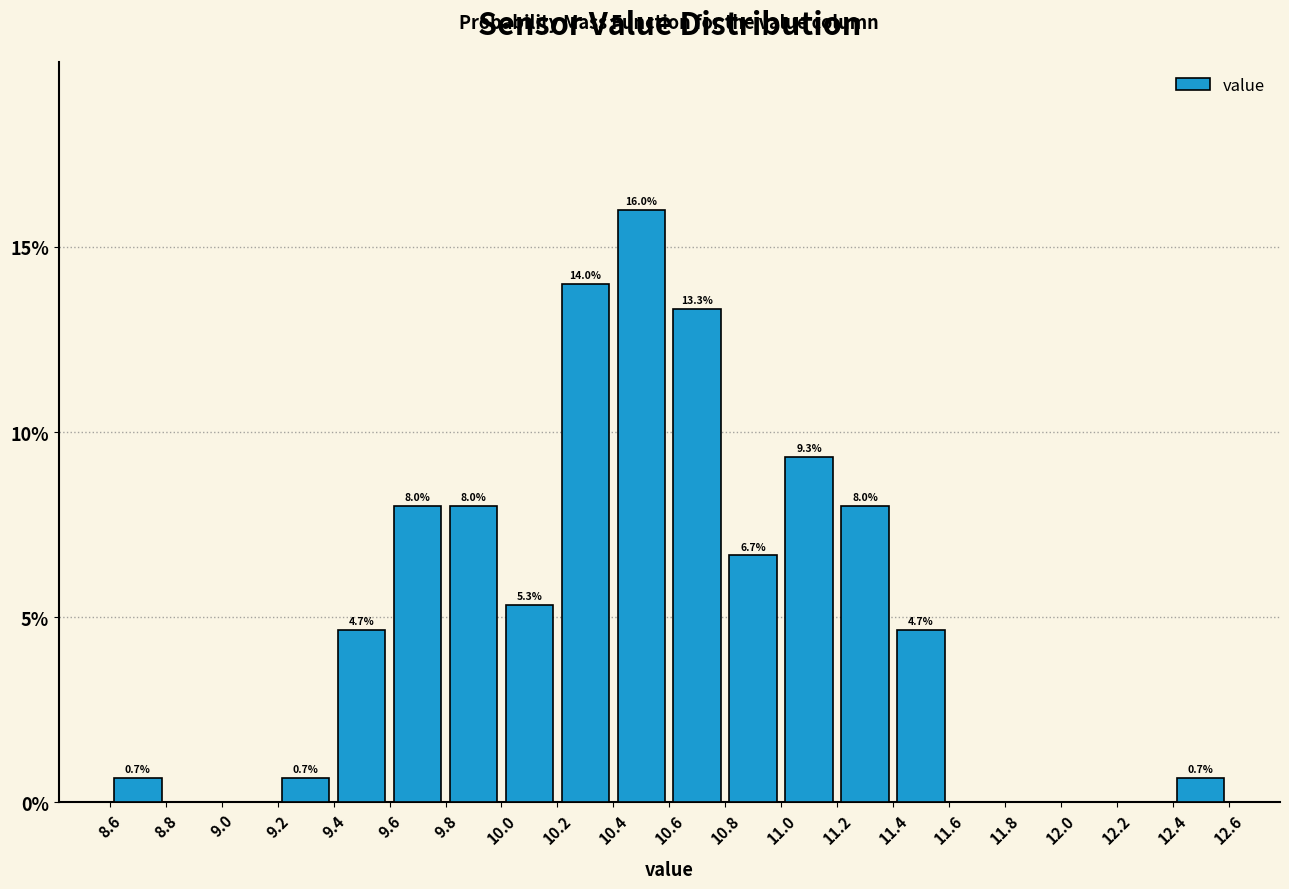

Which range on the x-axis has the tallest bar?

10.4 to 10.6